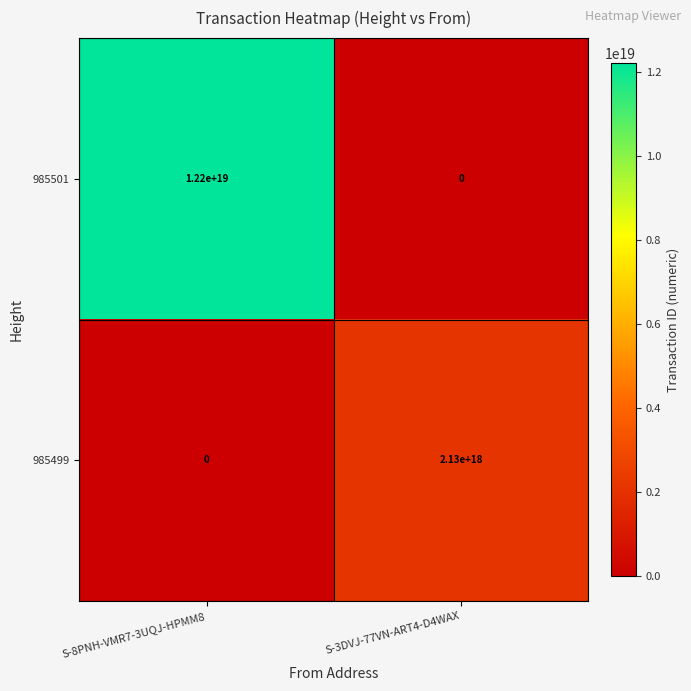

Is it true that 985499 equals 803338744279253120 at S-3DVJ-77VN-ART4-D4WAX?

False